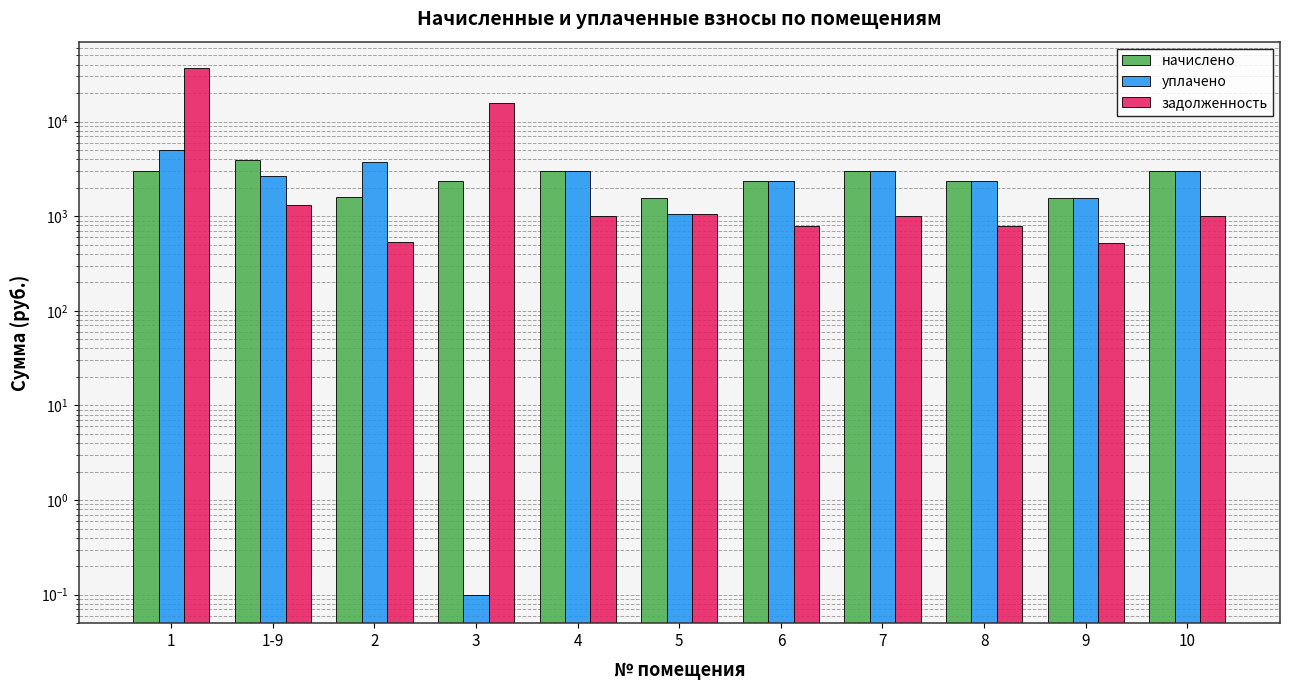

Reading right to left, list all the values displayed in this chart.

начислено: 3041.2	1553.0	2379.3	3006.6	2336.0	1566.0	3036.8	2340.4	1587.6	3975.6	3019.6
уплачено: 3041.2	1553.0	2379.3	3006.6	2336.0	1044.0	3036.8	0.1	3718.4	2650.4	5000.0
задолженность: 1013.7	517.7	793.1	1002.2	778.7	1045.7	1012.3	15855.4	531.6	1325.2	36853.1